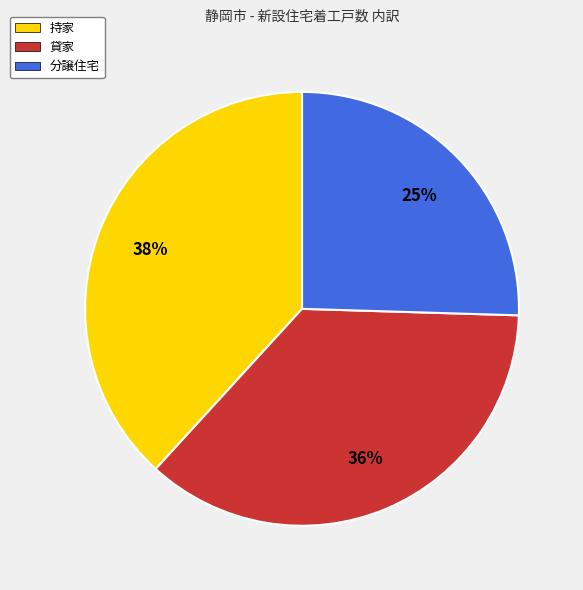

Which category has the biggest portion of the pie?

持家